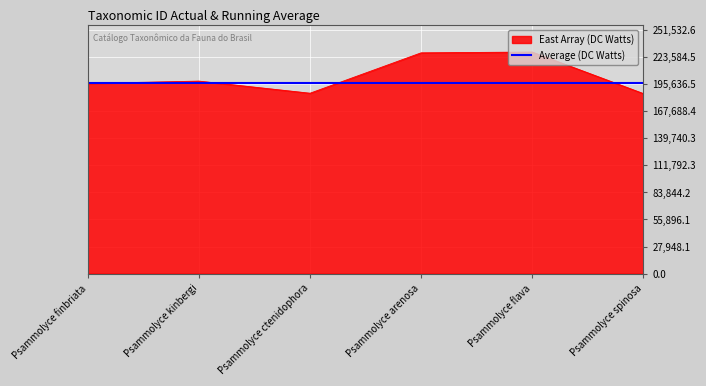

What is the difference between the highest and lowest values at Psammolyce arenosa?

30941